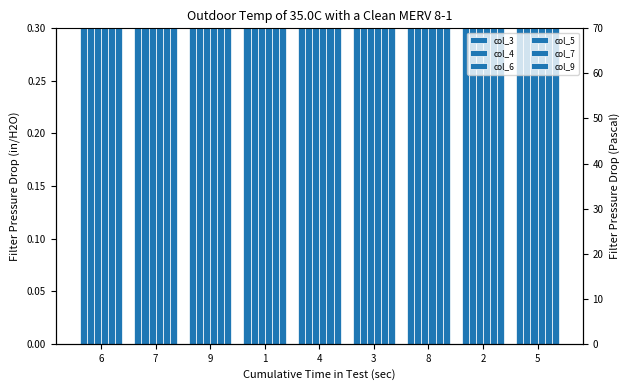

At which label does col_3 first exceed 5?

7